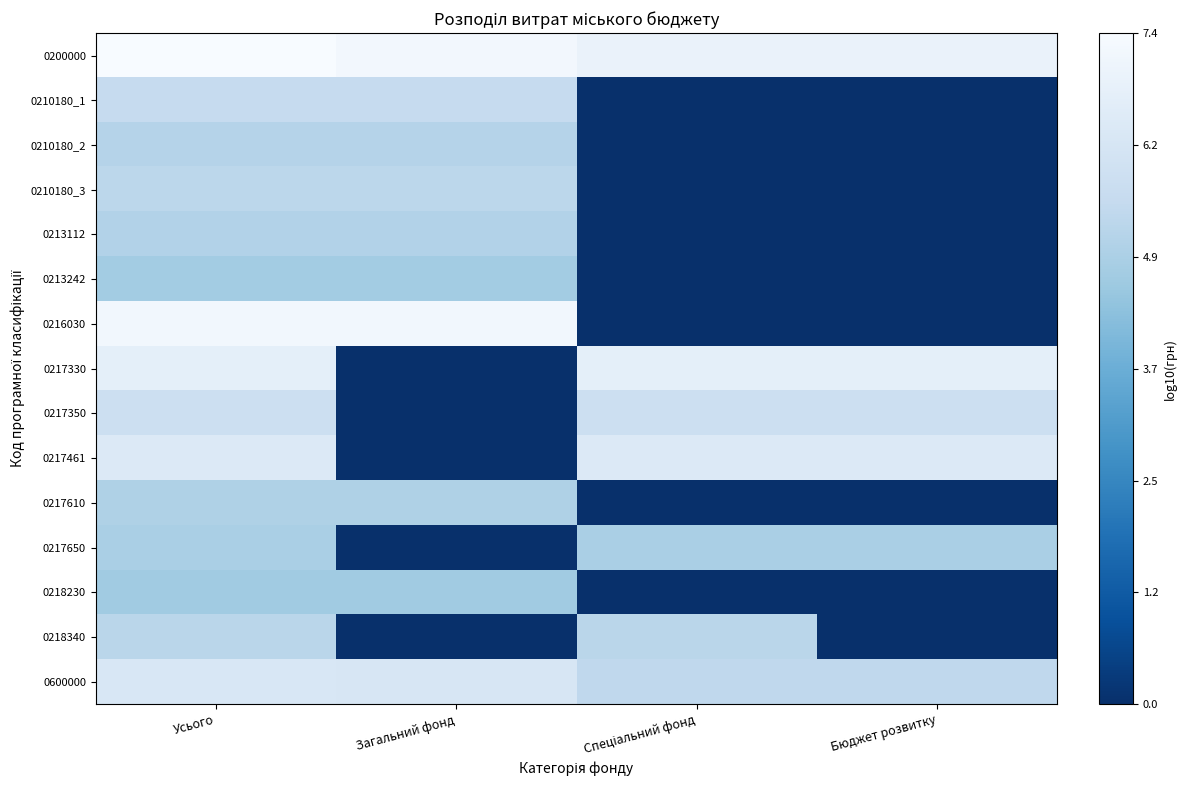

At how many categories does at least one series exceed 0?

4